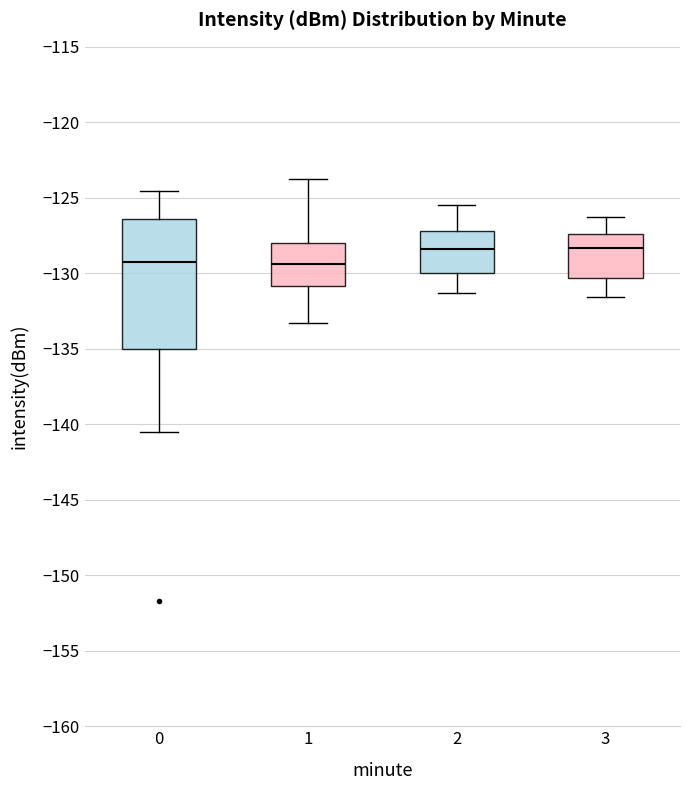

Which box is the tallest, from its lower edge to its upper edge?

0